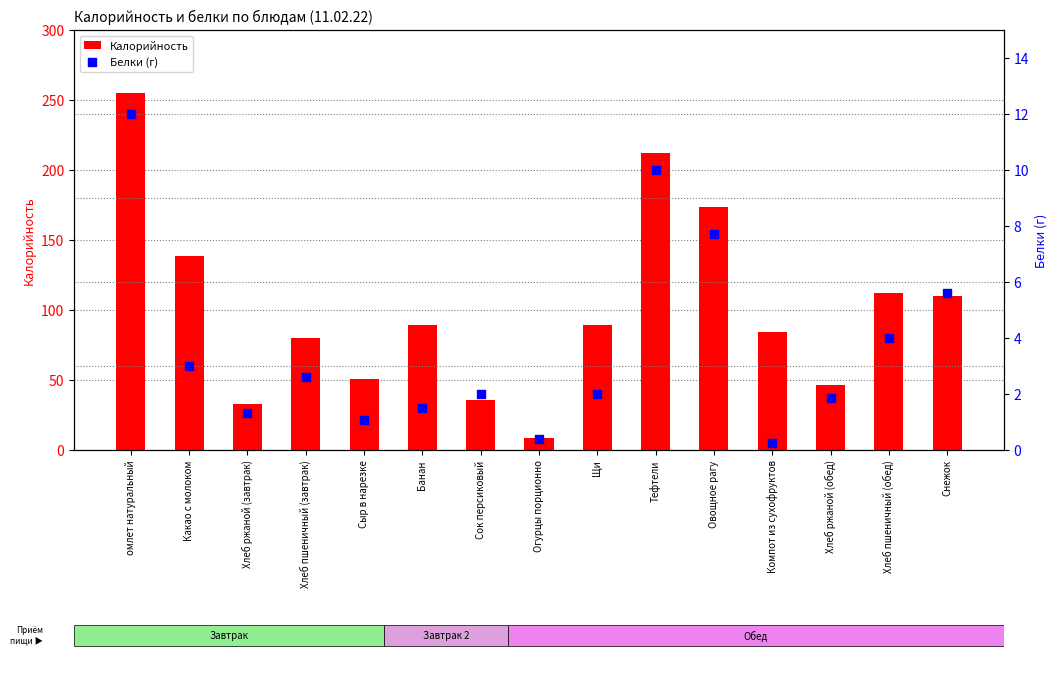

At which category is the sum across all series the highest?

омлет натуральный